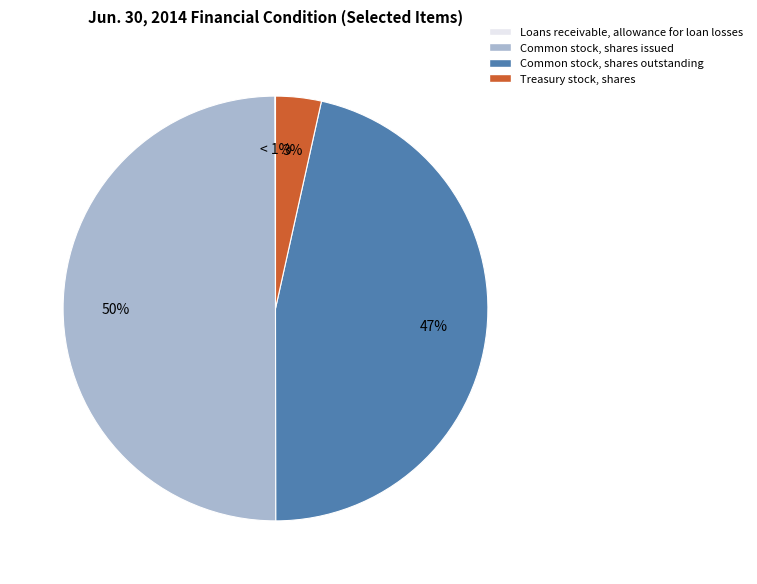

Is it true that Treasury stock, shares is 1% of the pie?

False